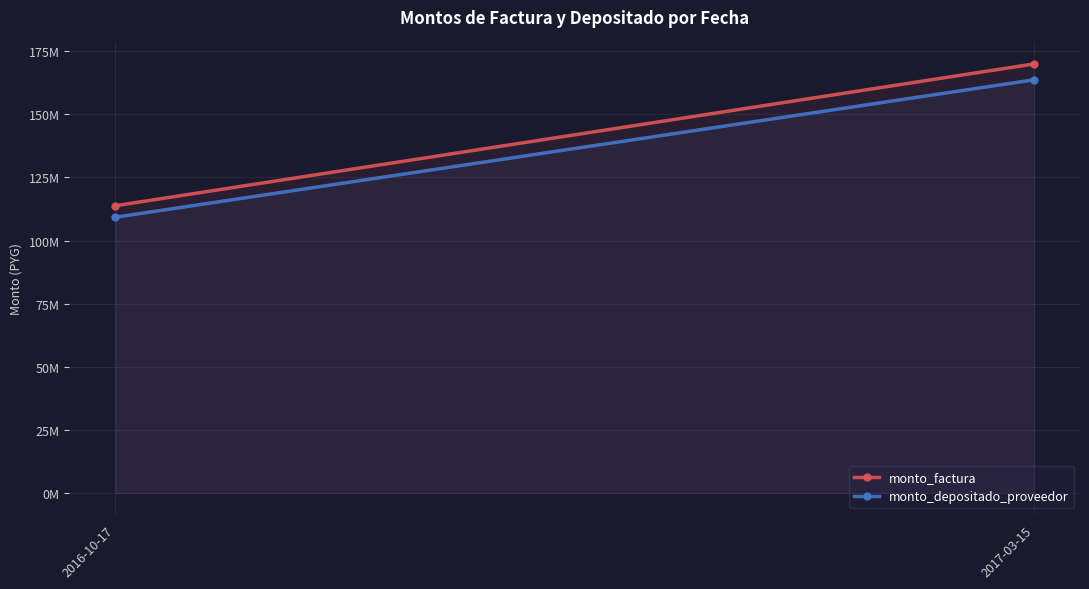

How many monto_factura values are between 113806750 and 170000000?

2